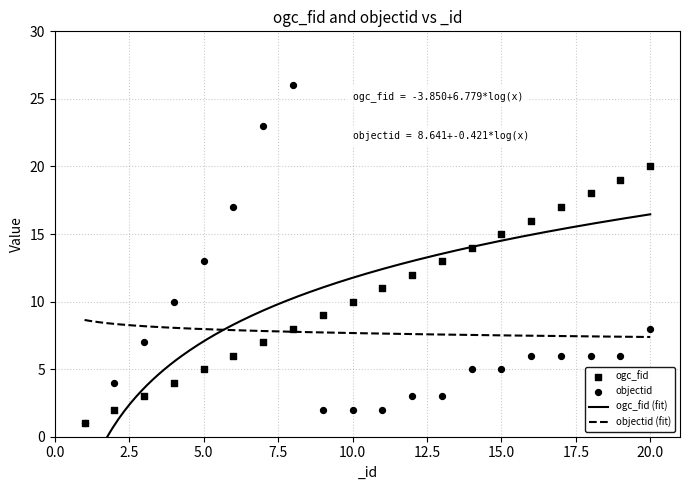

Is the value of ogc_fid at 7 greater than the value of objectid at 17?

Yes